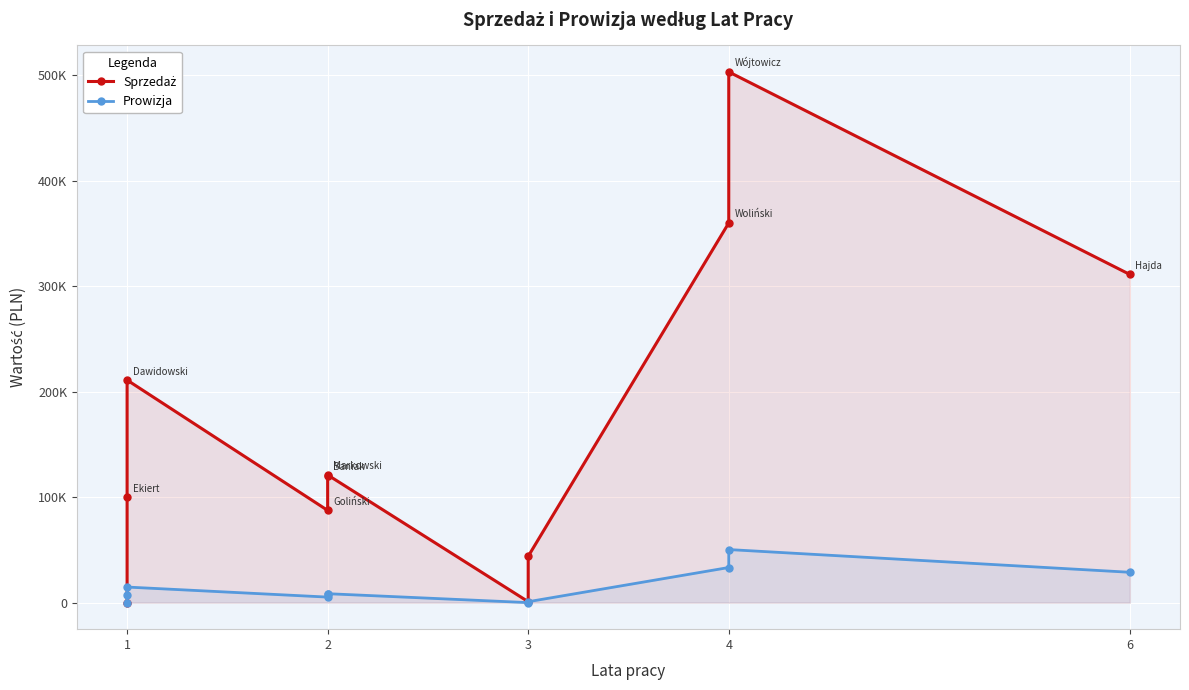

Which label corresponds to the smallest value in the chart?

1